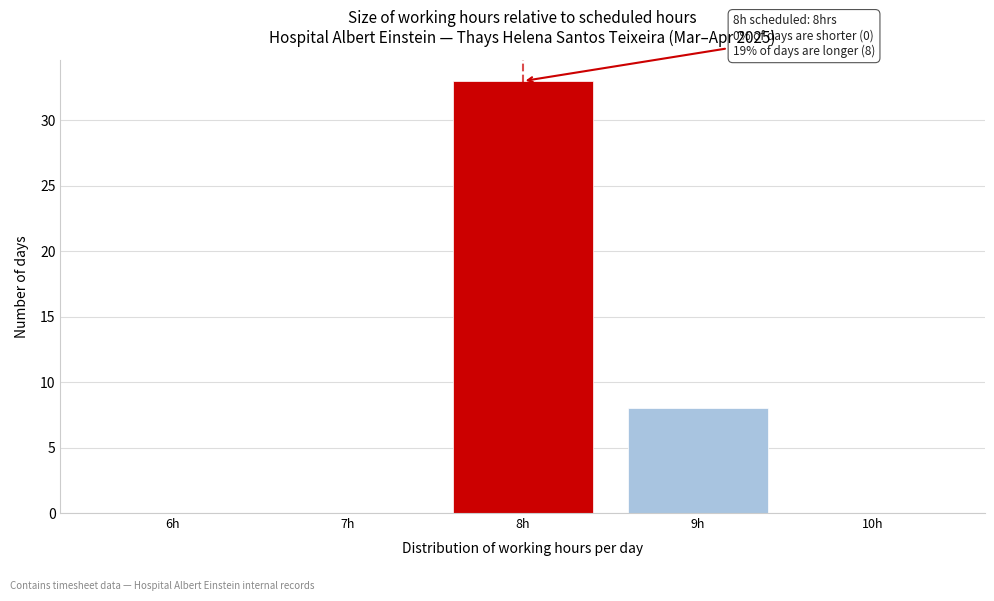

Reading right to left, list all the values displayed in this chart.

10h=0	9h=8	8h=33	7h=0	6h=0